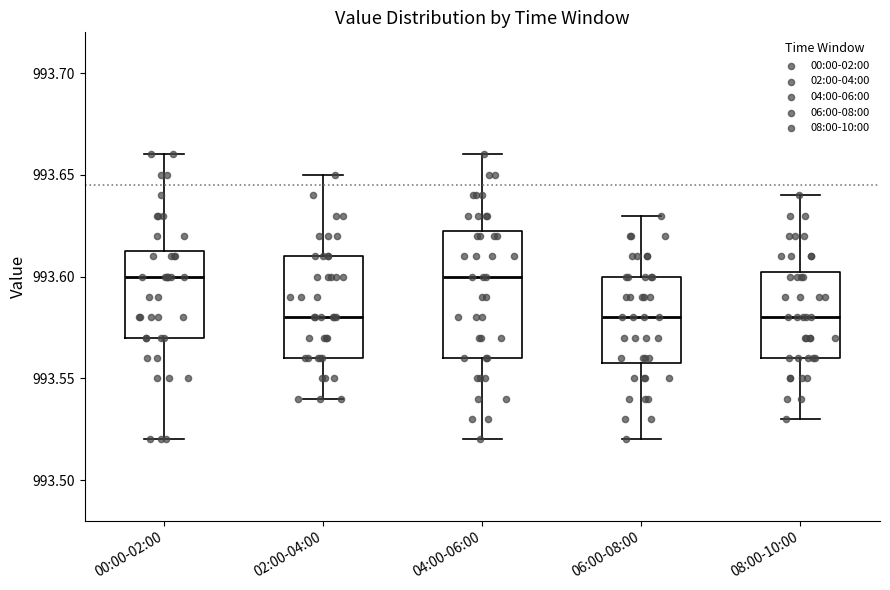

Where is the lower edge of the box for 08:00-10:00 on the y-axis? The values are not printed on the chart, so give them approximately, as read against the axis.

993.560